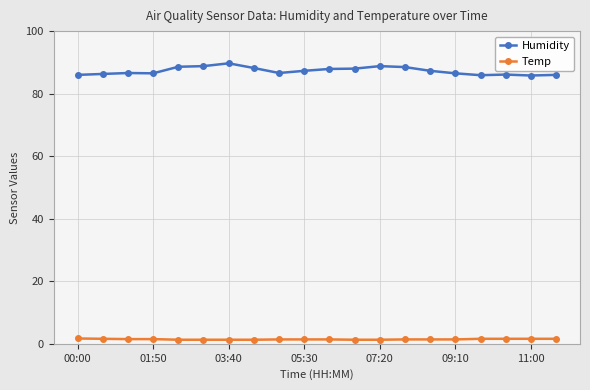

True or false: Humidity has more than 1 points higher than both neighbors.

True